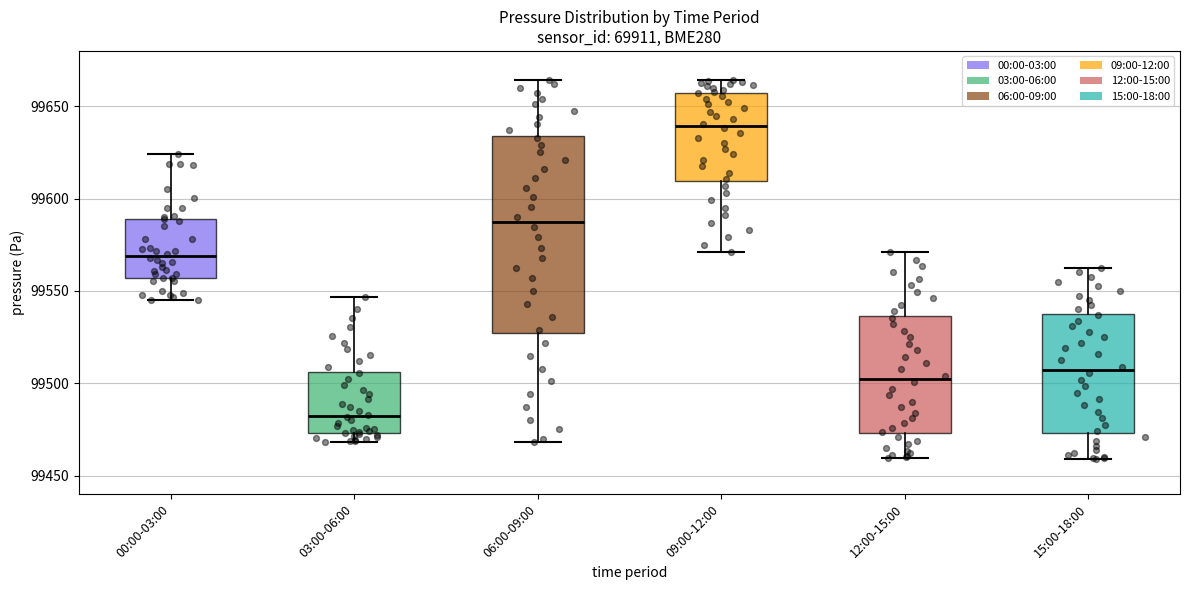

Reading left to right, transcribe this box plot: for each box, give where its median line is, the range the box spans, and where its two whiskers end, as read against the y-axis. The values are not printed on the chart, so give them approximately, as read against the axis.

00:00-03:00: median 99570, box 99555 to 99590, whiskers 99545 to 99625
03:00-06:00: median 99480, box 99475 to 99505, whiskers 99470 to 99545
06:00-09:00: median 99585, box 99525 to 99635, whiskers 99470 to 99665
09:00-12:00: median 99640, box 99610 to 99655, whiskers 99570 to 99665
12:00-15:00: median 99500, box 99475 to 99535, whiskers 99460 to 99570
15:00-18:00: median 99505, box 99475 to 99540, whiskers 99460 to 99565